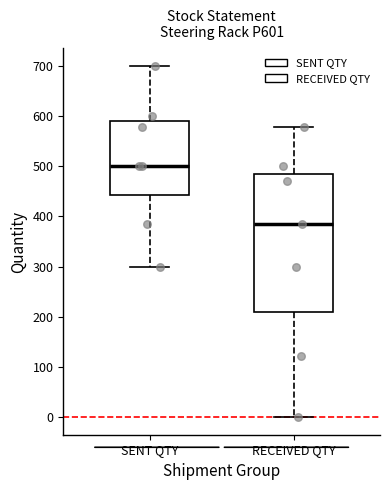

Reading left to right, transcribe this box plot: for each box, give where its median line is, the range the box spans, and where its two whiskers end, as read against the y-axis. The values are not printed on the chart, so give them approximately, as read against the axis.

SENT QTY: median 500, box 440 to 590, whiskers 300 to 700
RECEIVED QTY: median 380, box 210 to 490, whiskers 0 to 580